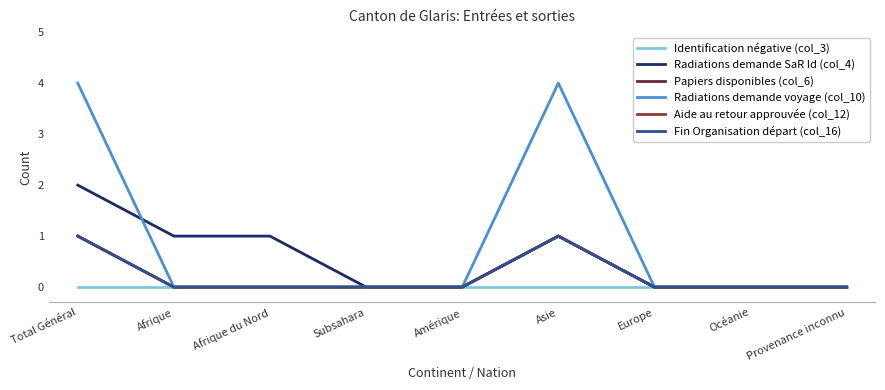

True or false: Aide au retour approuvée (col_12) and Papiers disponibles (col_6) intersect in this chart.

False